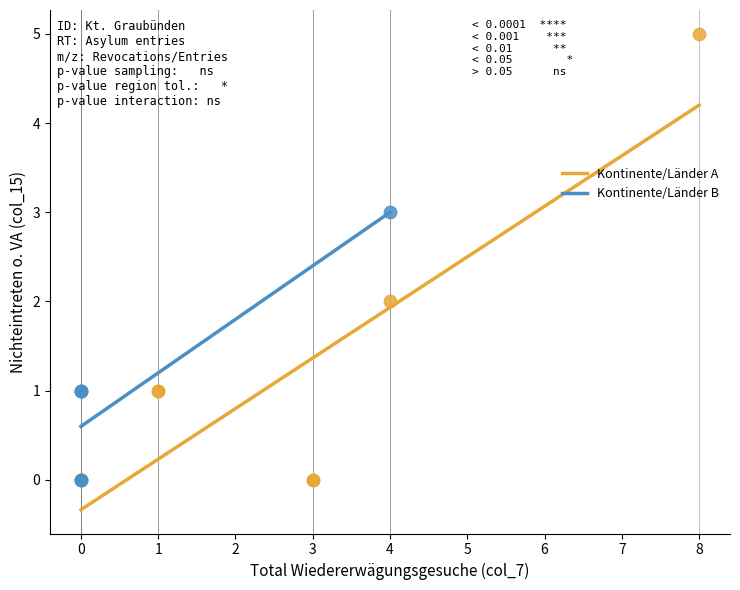

Which series has the largest Y range (max minus min)?

Kontinente/Länder A